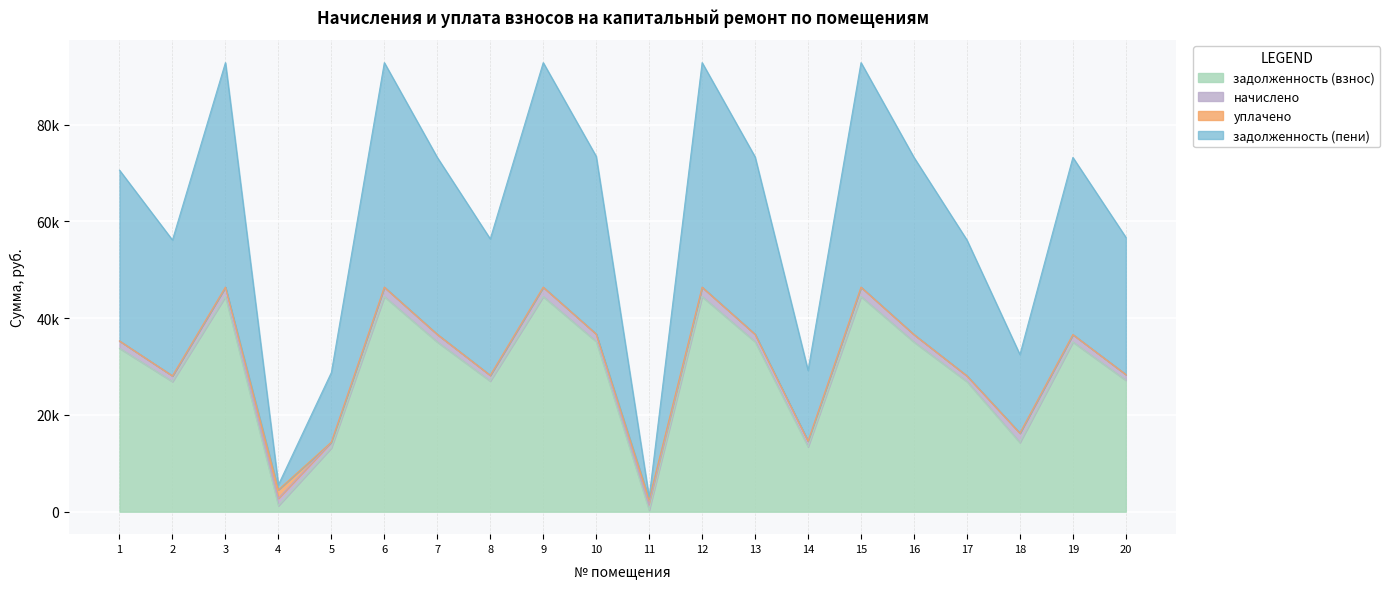

True or false: задолженность (взнос) and задолженность (пени) cross at least once.

False